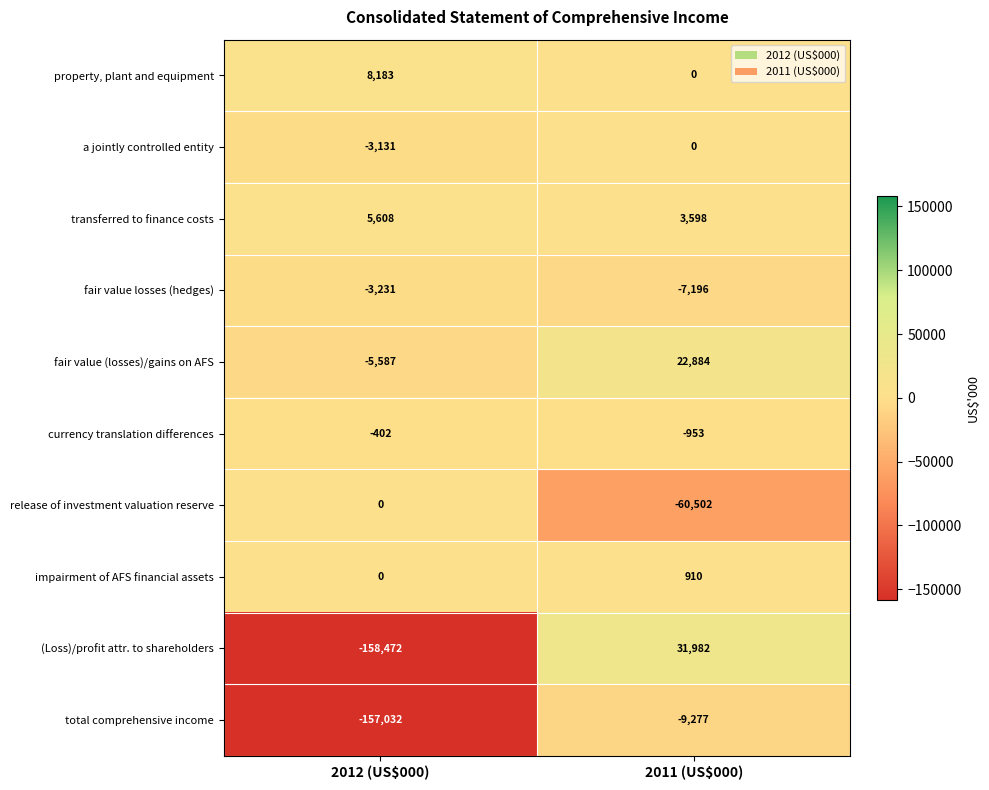

Which series has the largest range (max minus min)?

(Loss)/profit attr. to shareholders